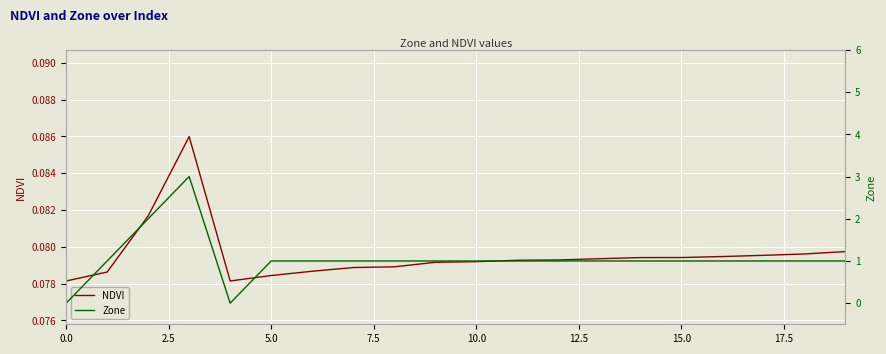

Is it true that NDVI equals 0.0 at 10.0?

False